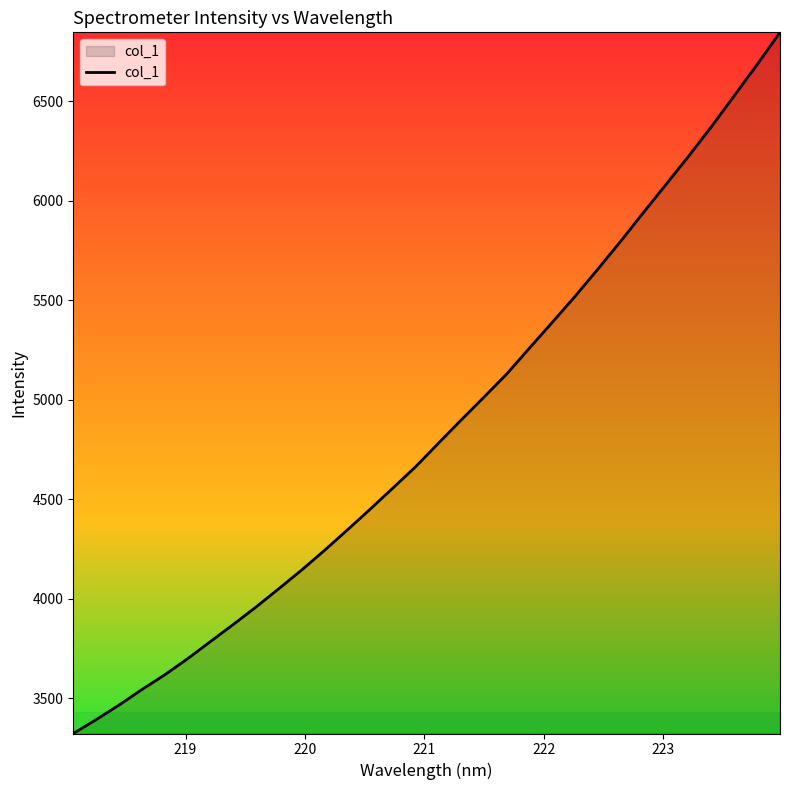

What is the difference between the maximum and minimum values?

3522.7